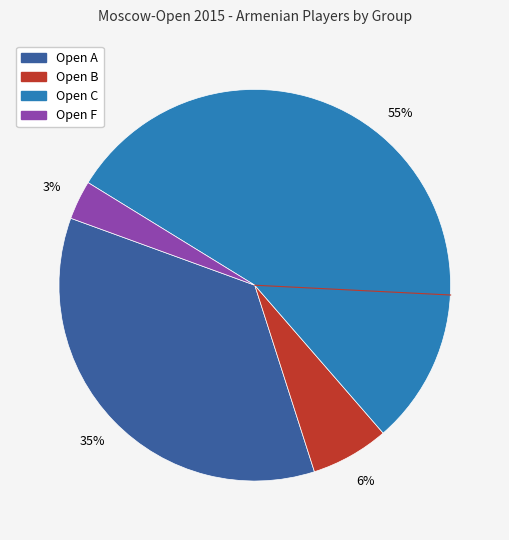

True or false: Open A accounts for 35% of the total.

True